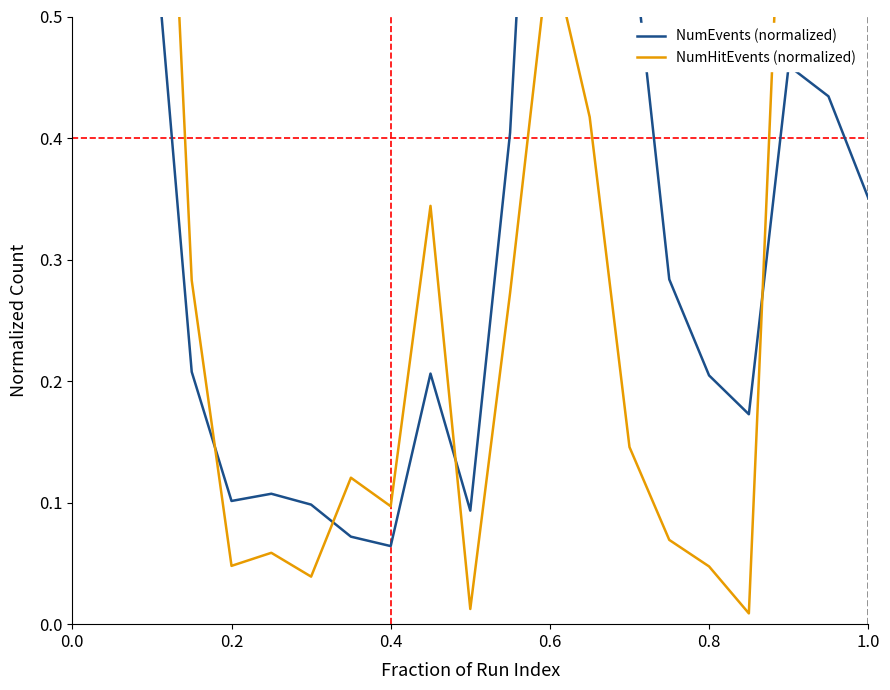

What is the difference between the maximum and second lowest values in the NumEvents (normalized) series?

0.9